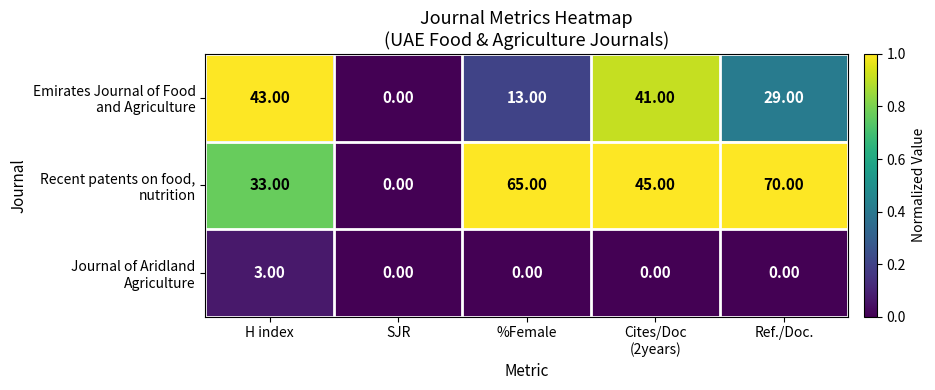

What is the difference between the highest and lowest values at H index?

40